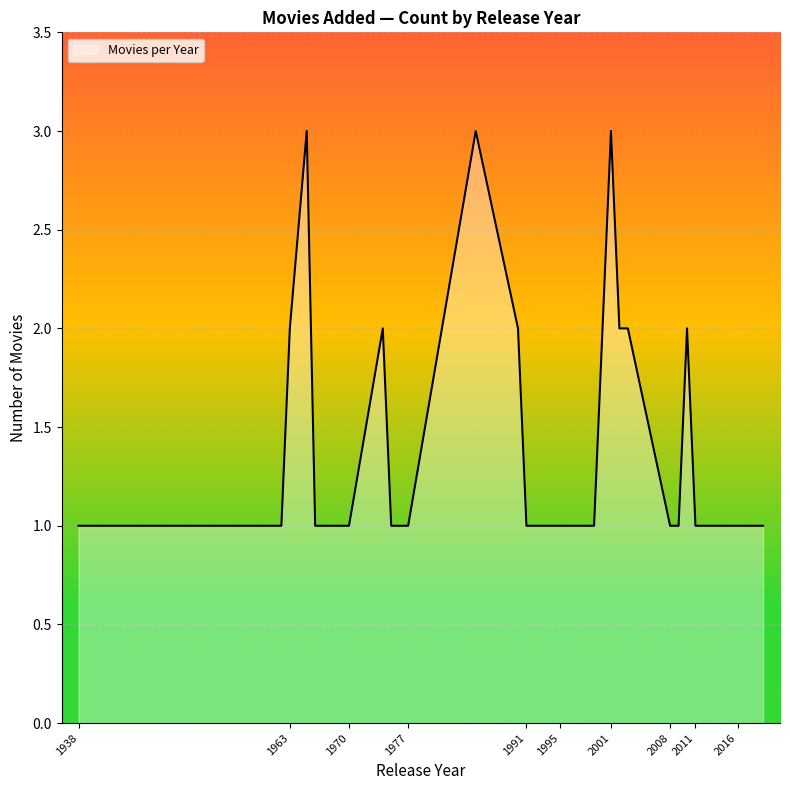

What is the maximum value shown in the chart?

3